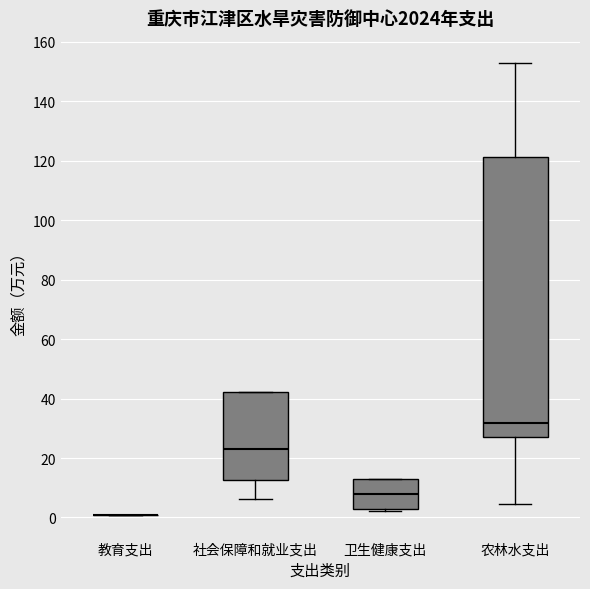

Reading left to right, read every box against the y-axis: the position of its median line, the range the box covers, and the ends of its whiskers. The values are not printed on the chart, so give them approximately, as read against the axis.

教育支出: box collapsed to a line at 0, whiskers 0 to 0
社会保障和就业支出: median 24, box 12 to 42, whiskers 6 to 42
卫生健康支出: median 8, box 2 to 12, whiskers 2 (just below the box's lower edge) to 12
农林水支出: median 32, box 28 to 122, whiskers 4 to 152